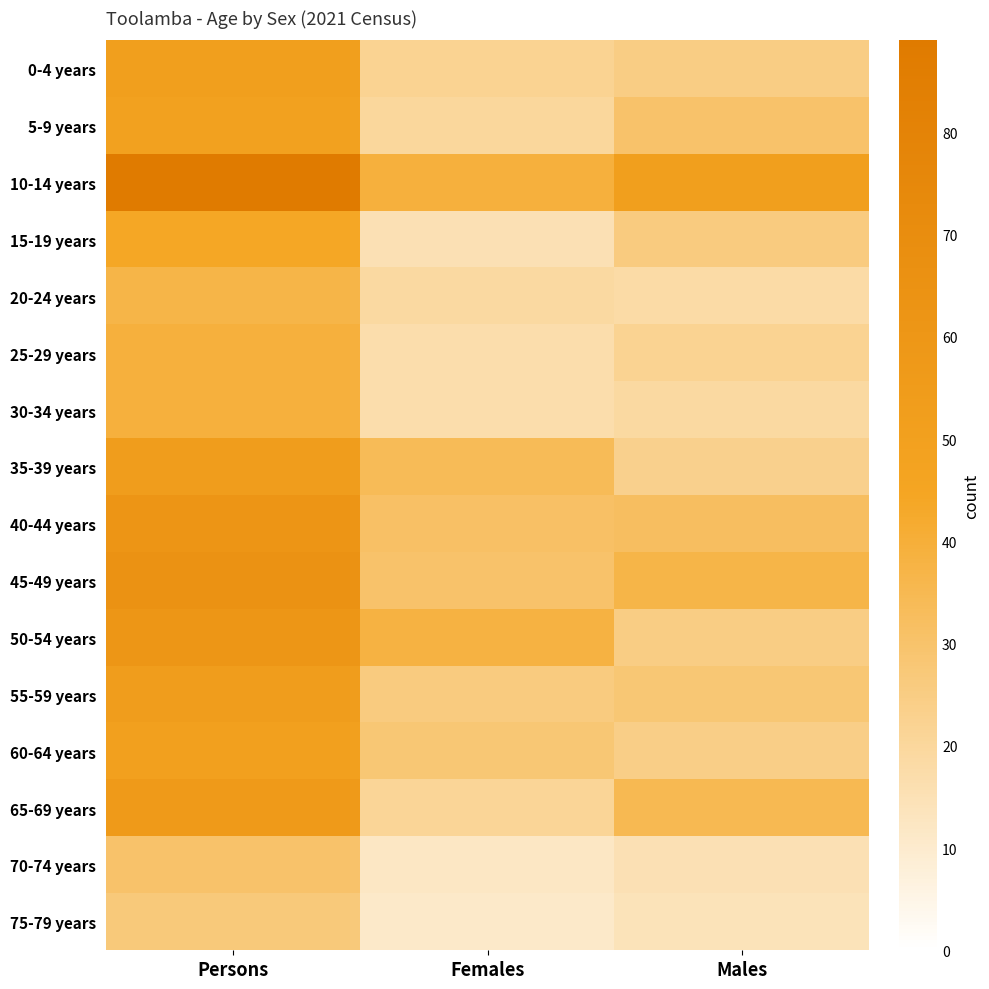

What is the total value across all series at Females?

380